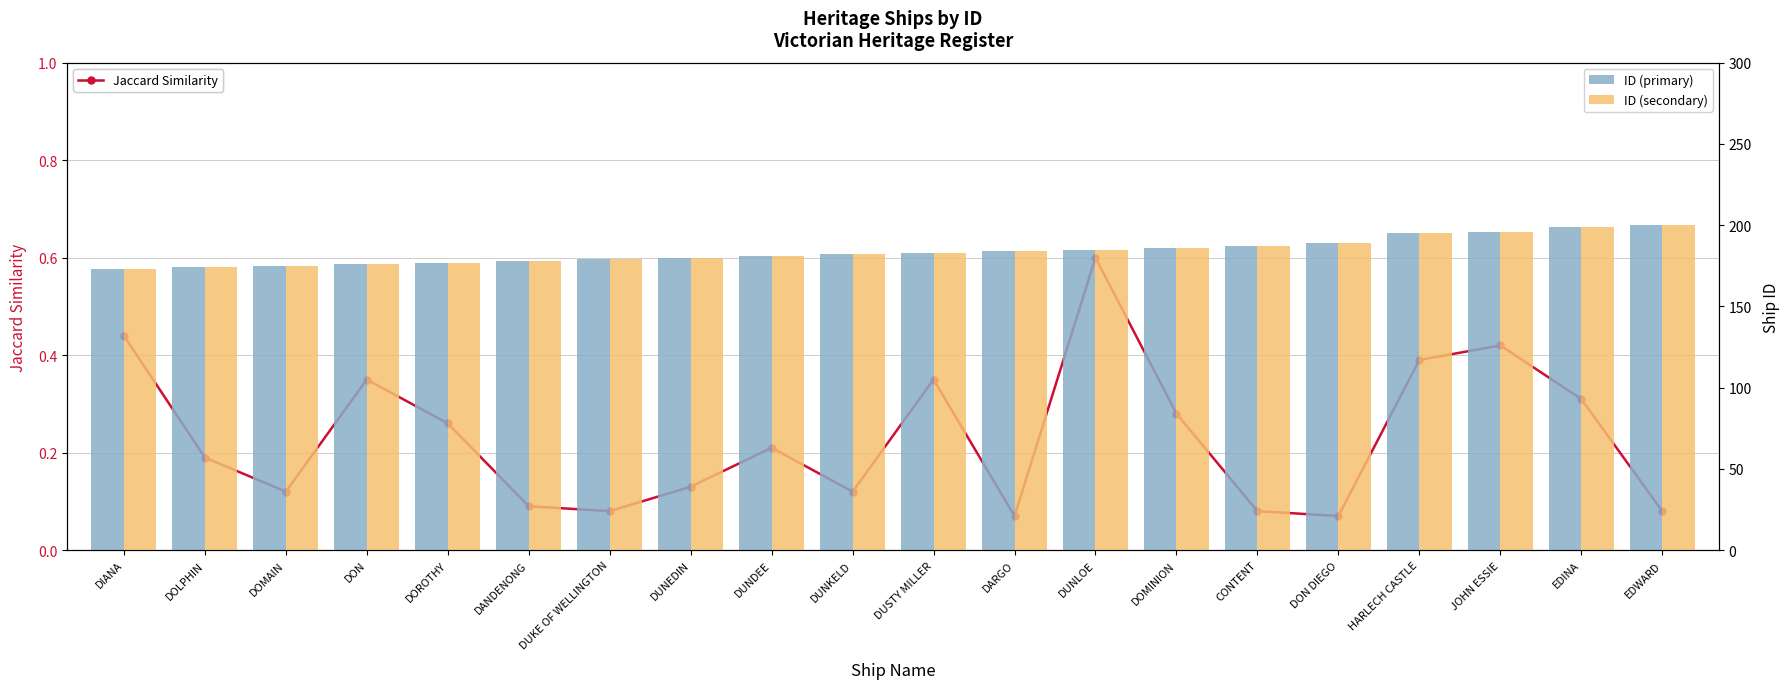

At how many categories does at least one series exceed 53?

20